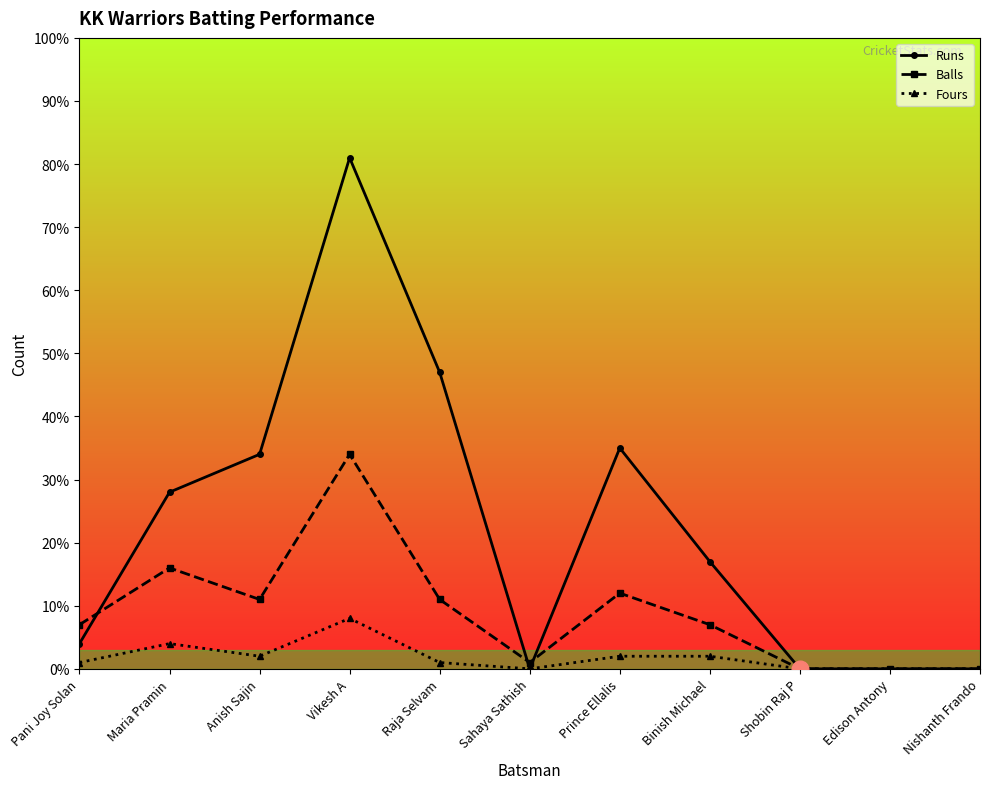

Is it true that Runs equals 58 at Prince Ellalis?

False